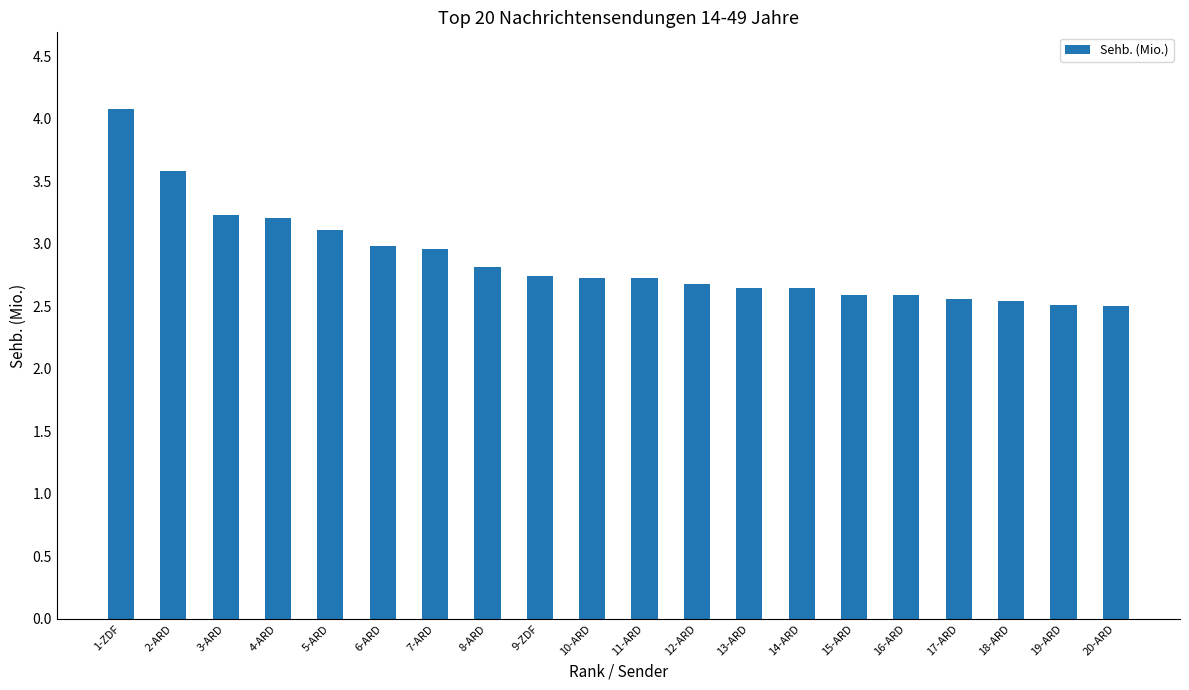

What is the smallest value displayed?

2.5